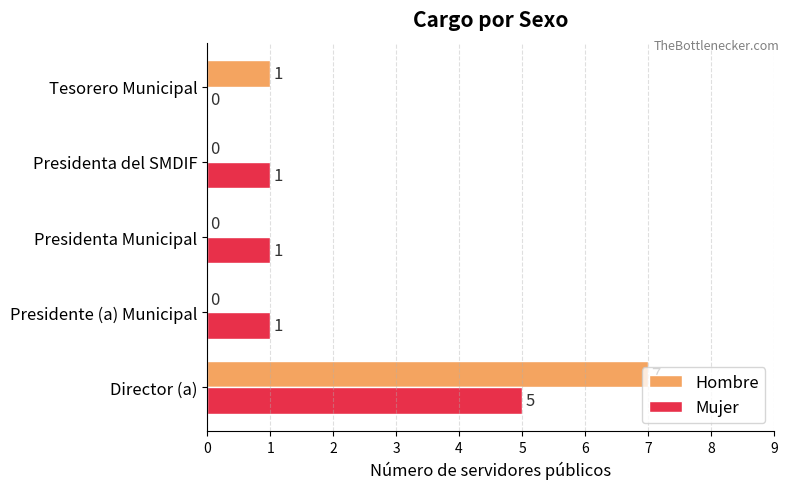

The value of Hombre at Presidenta Municipal is 2. True or false?

False